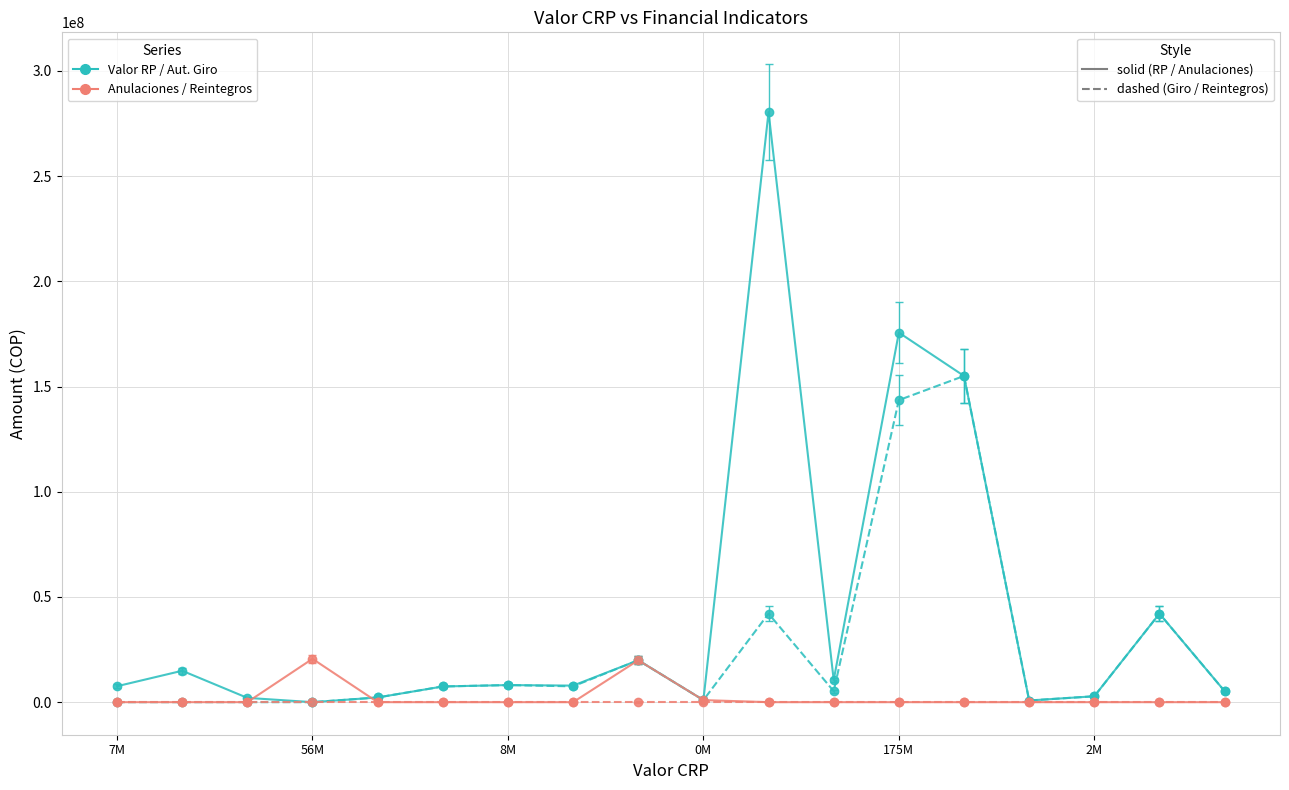

What is the maximum value shown in the chart?

280463582